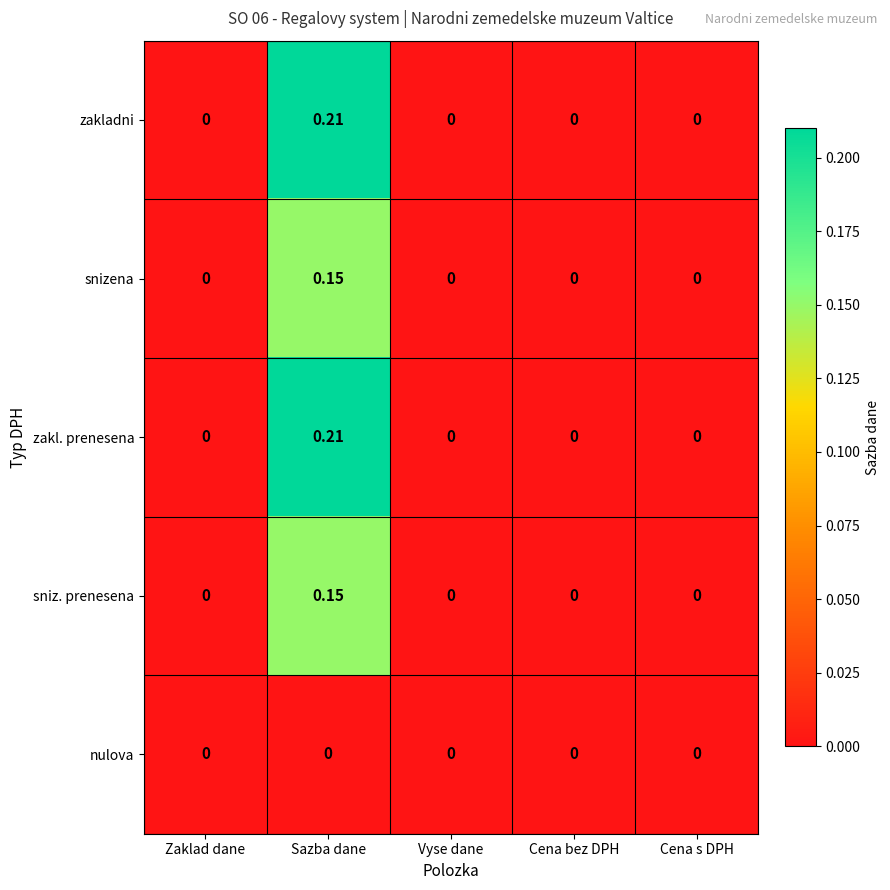

At which label does snizena reach its peak?

Sazba dane